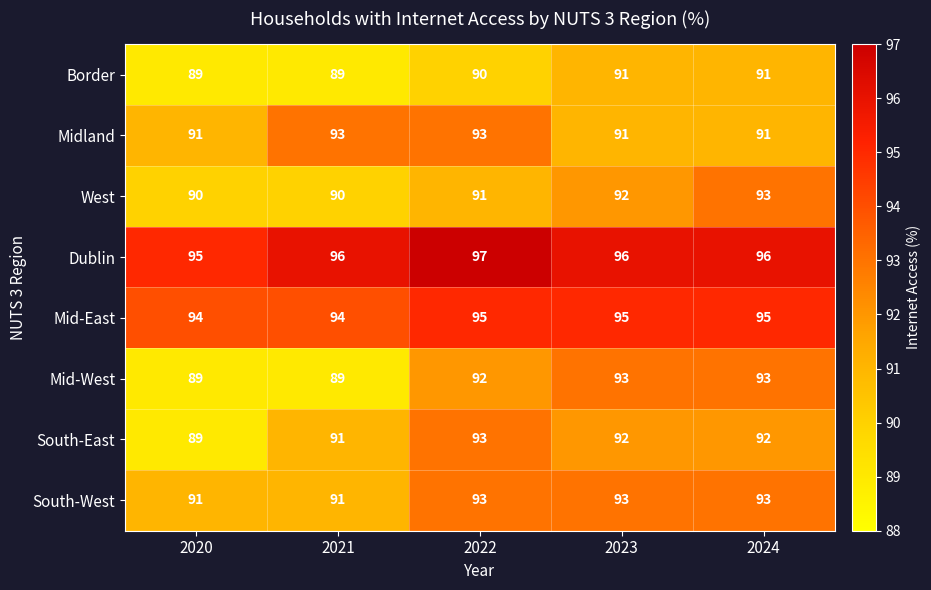

Which series has the largest total across all categories?

Dublin